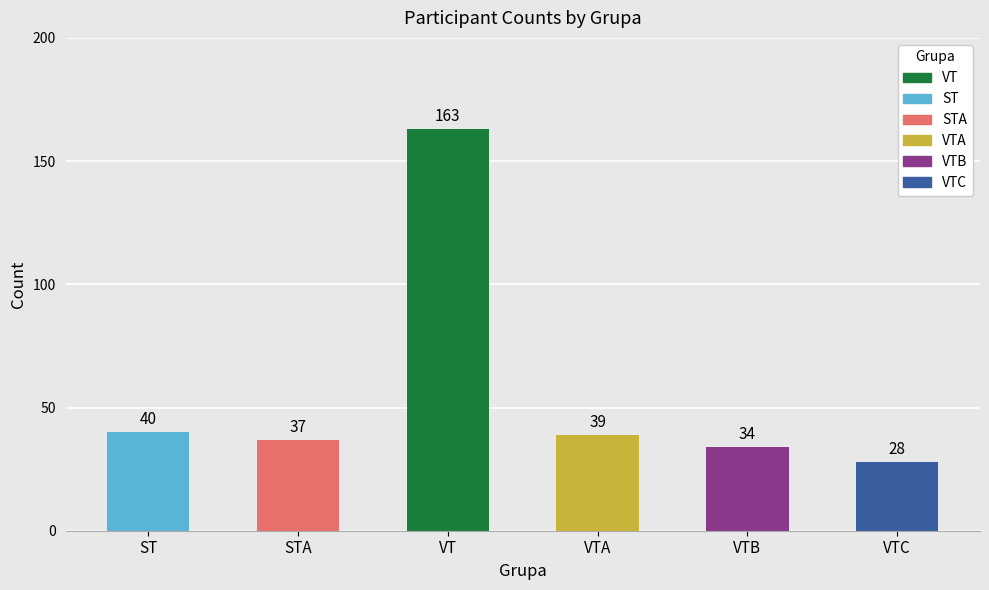

List the labels in order of value, largest first.

VT, ST, VTA, STA, VTB, VTC